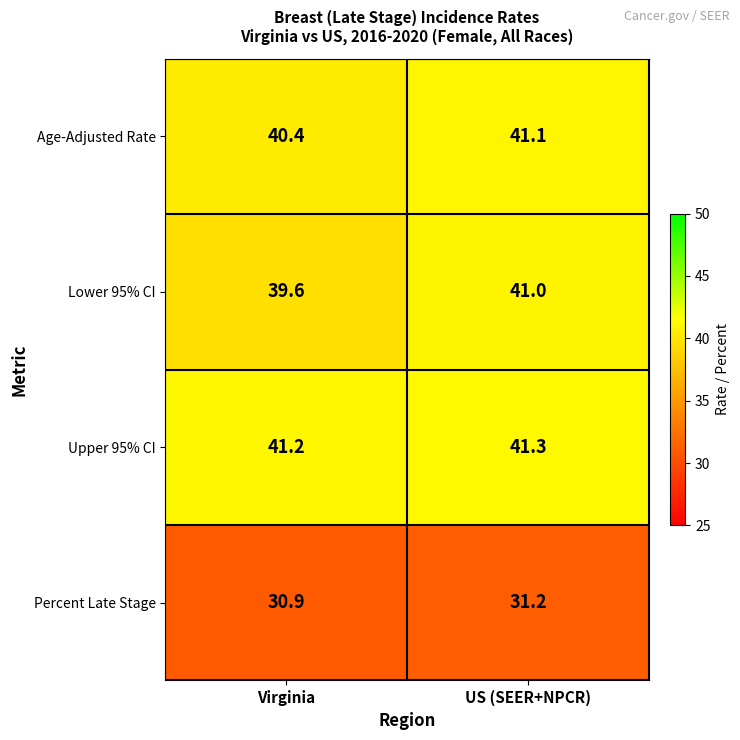

Which label corresponds to the smallest value in the chart?

Virginia